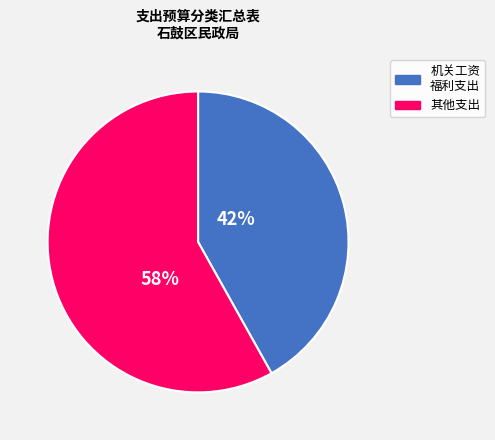

To the nearest percent, what is the average slice percentage?

50%